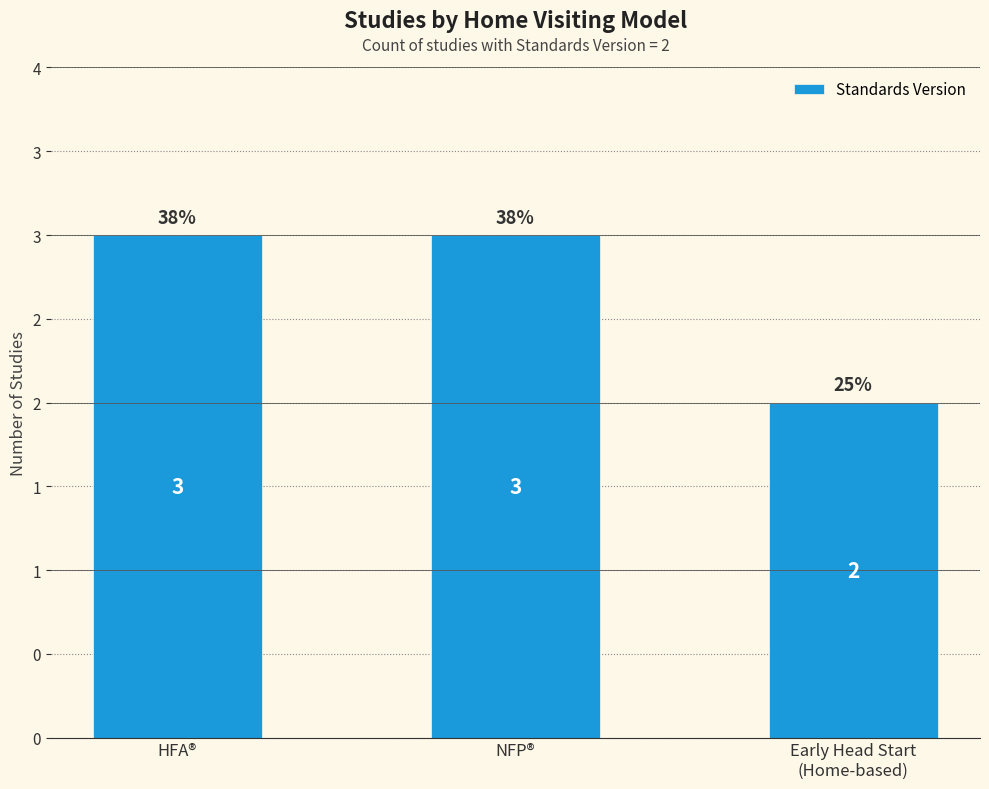

Between HFA® and Early Head Start
(Home-based), which is larger?

HFA®